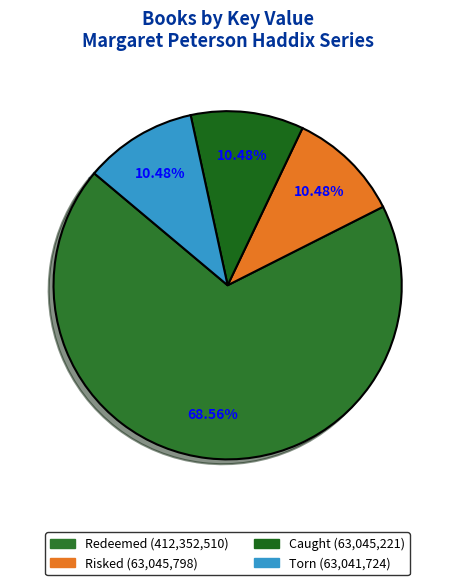

To the nearest percent, what portion does Caught represent?

10%